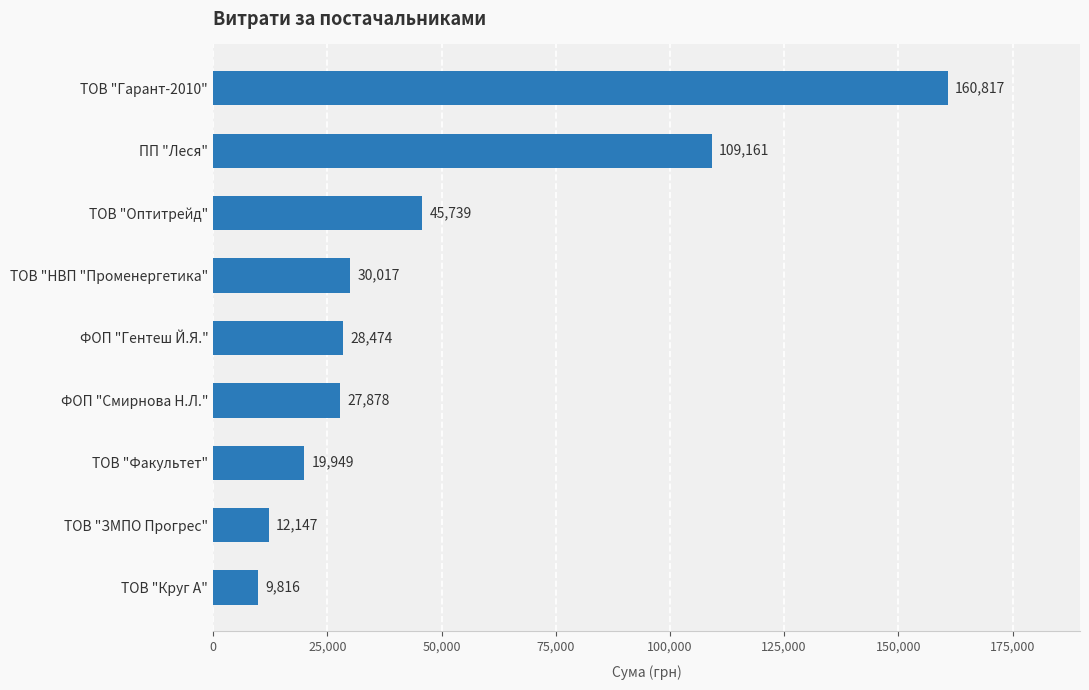

The value at ПП "Леся" is 109161.1. True or false?

True